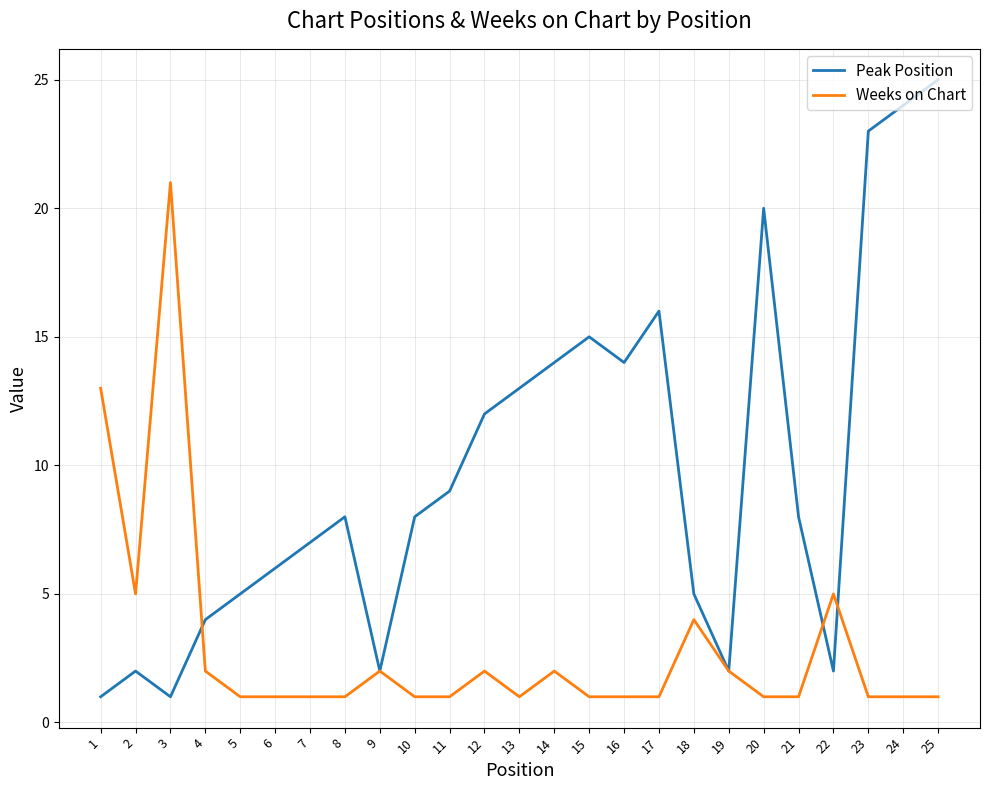

Reading right to left, extract all data points from this chart.

Peak Position: 25=25	24=24	23=23	22=2	21=8	20=20	19=2	18=5	17=16	16=14	15=15	14=14	13=13	12=12	11=9	10=8	9=2	8=8	7=7	6=6	5=5	4=4	3=1	2=2	1=1
Weeks on Chart: 25=1	24=1	23=1	22=5	21=1	20=1	19=2	18=4	17=1	16=1	15=1	14=2	13=1	12=2	11=1	10=1	9=2	8=1	7=1	6=1	5=1	4=2	3=21	2=5	1=13